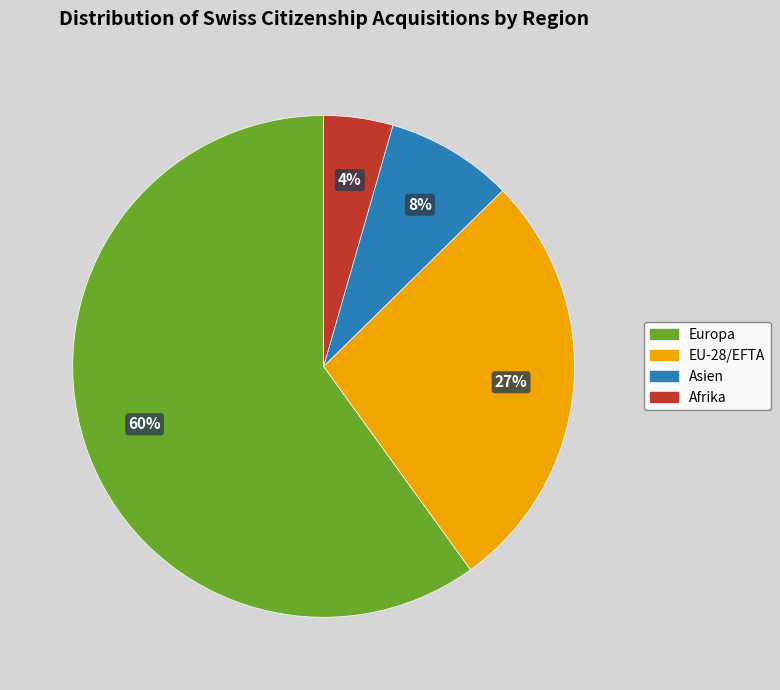

To the nearest percent, what is the average slice percentage?

25%